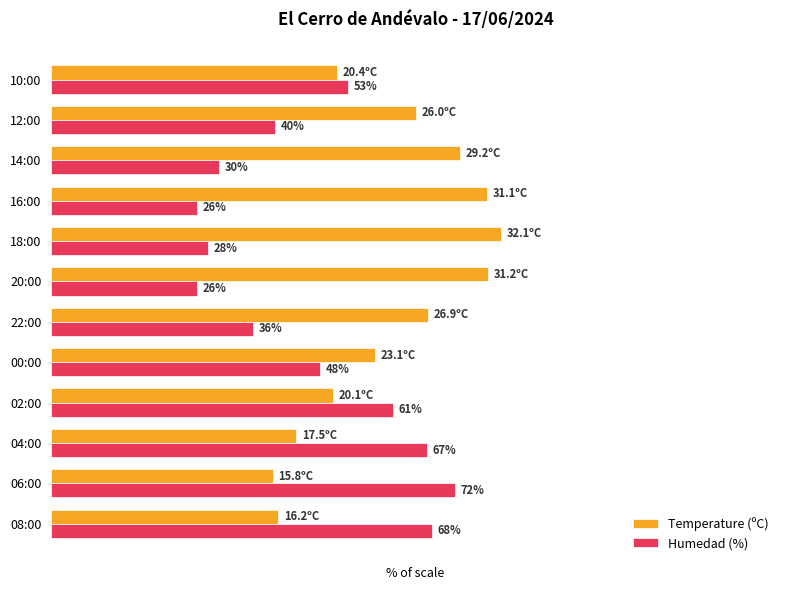

Rank the series by their maximum value, from lowest to highest.

Humedad (%), Temperature (ºC)